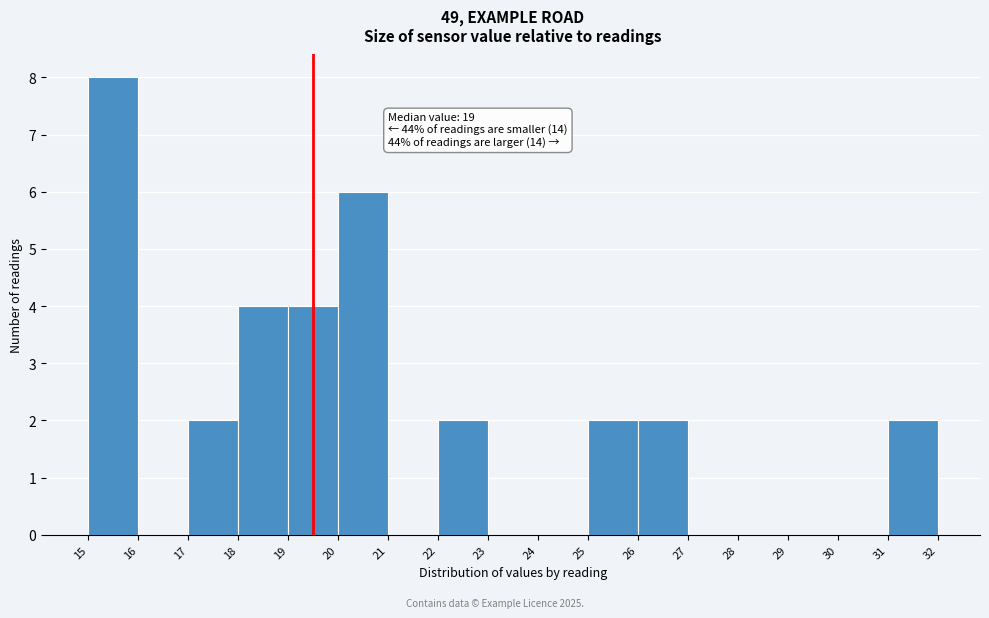

Reading left to right, extract all data points from this chart.

15=8	16=0	17=2	18=4	19=4	20=6	21=0	22=2	23=0	24=0	25=2	26=2	27=0	28=0	29=0	30=0	31=2